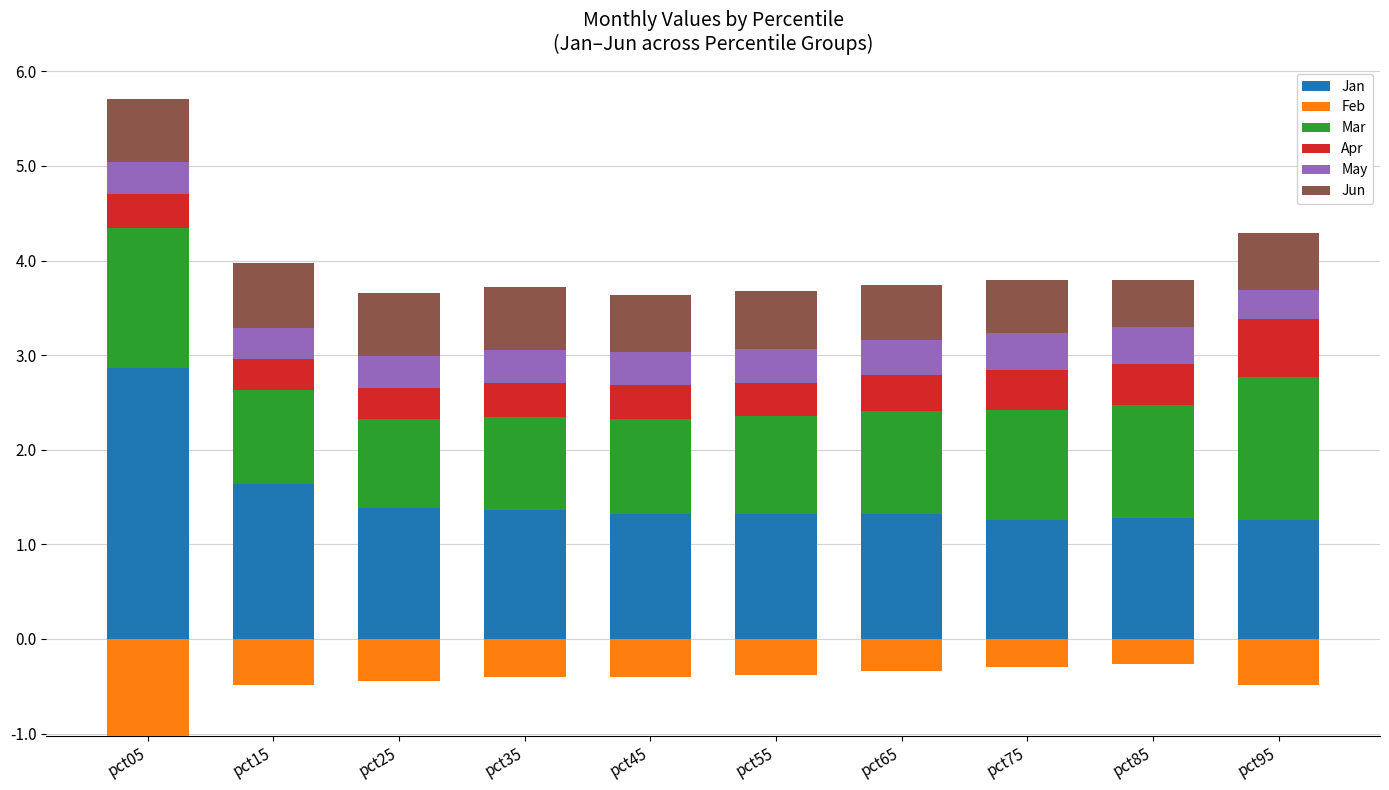

The Mar series shows 1.5 at pct05. True or false?

True